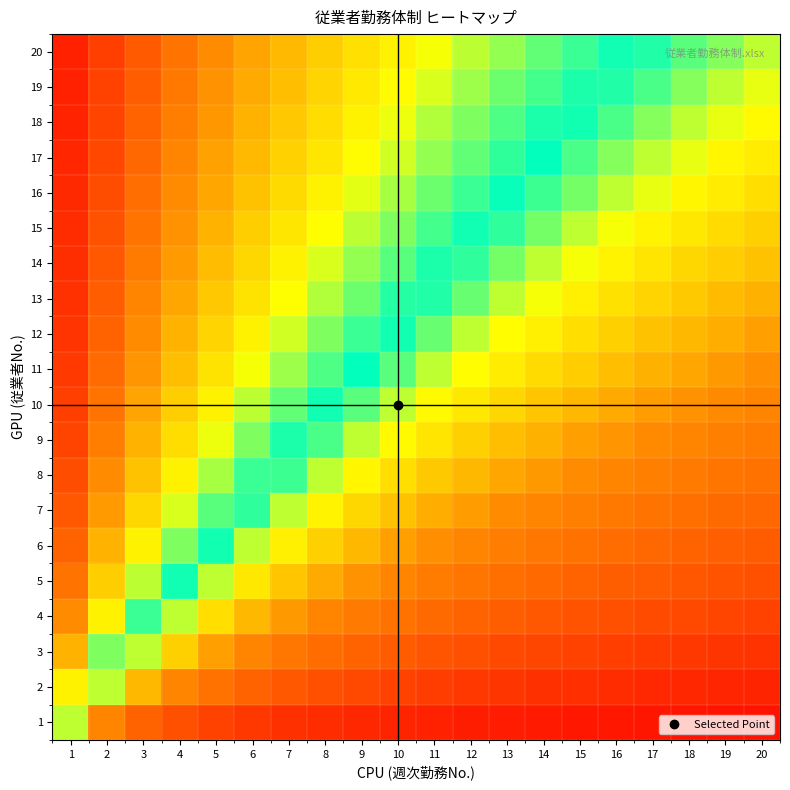

What is the total value across all series at 15?

7.6